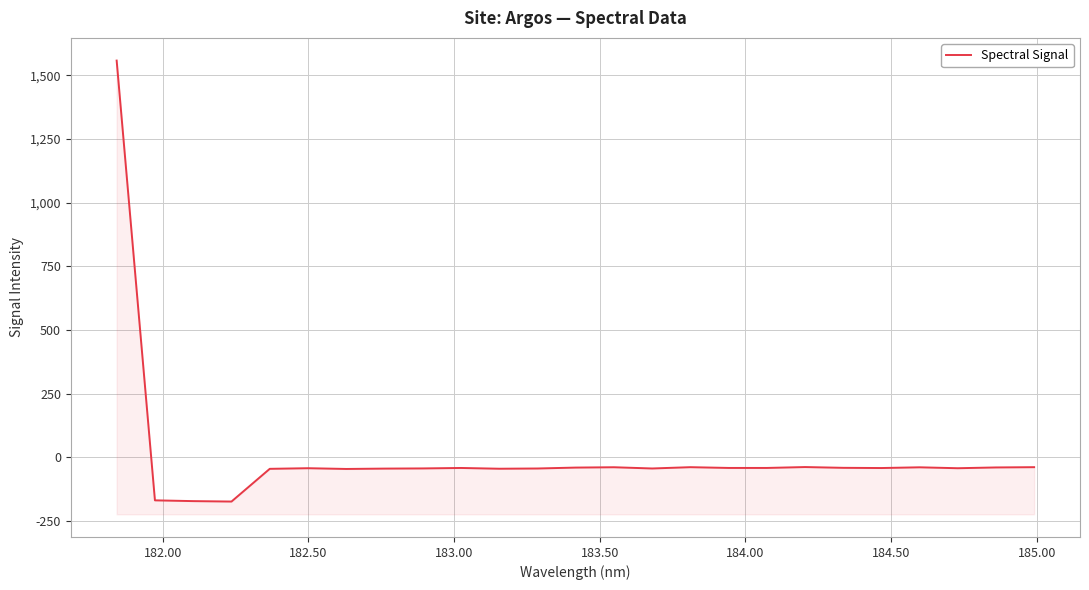

The chart shows a value of -13.9 at 13. True or false?

False